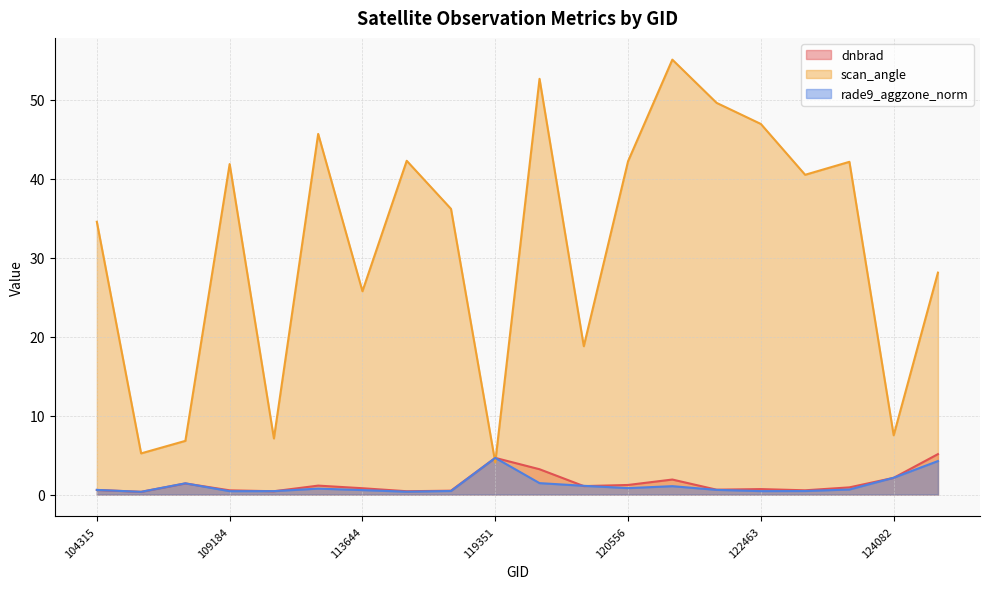

Does the chart have visible grid lines?

Yes